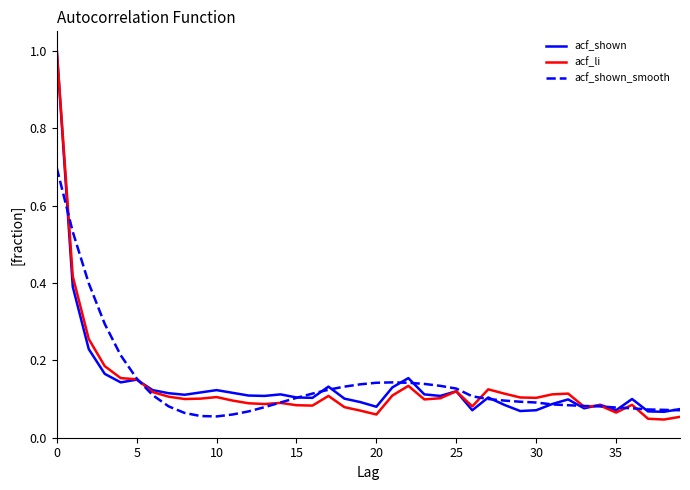

What is the greatest value displayed?

1.0